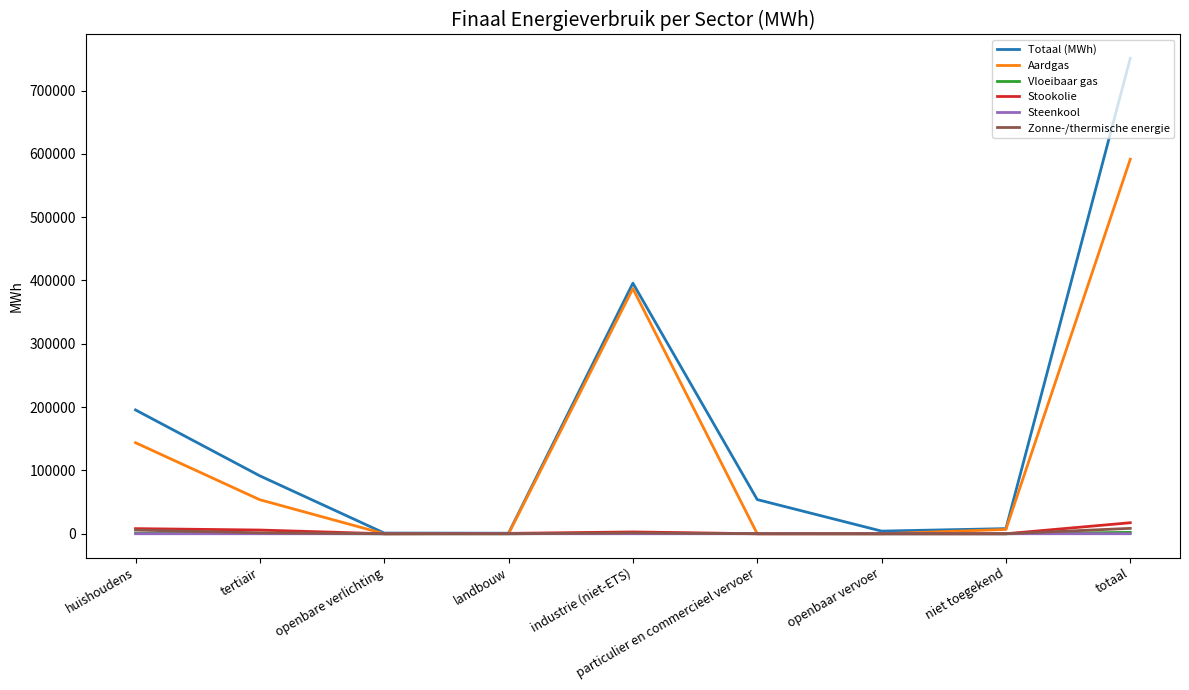

Which series changed the most between tertiair and industrie (niet-ETS)?

Aardgas